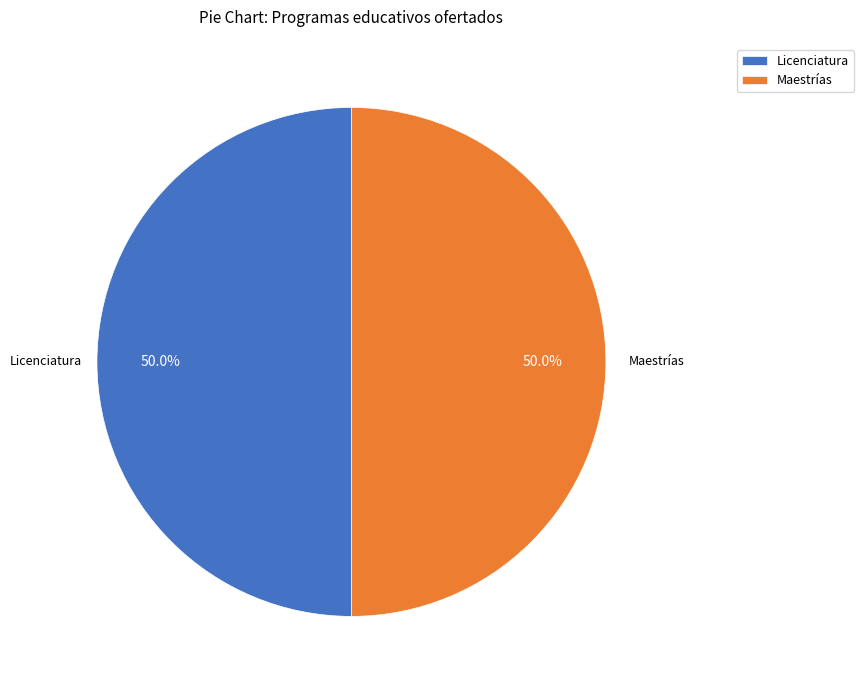

Is it true that Licenciatura is 70% of the pie?

False